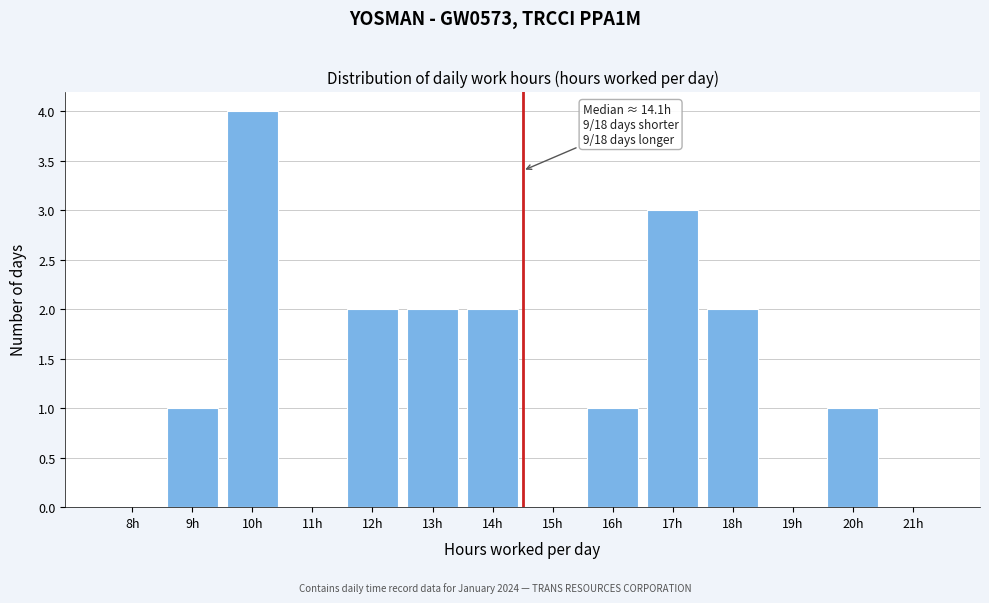

Reading left to right, extract all data points from this chart.

8h=0	9h=1	10h=4	11h=0	12h=2	13h=2	14h=2	15h=0	16h=1	17h=3	18h=2	19h=0	20h=1	21h=0